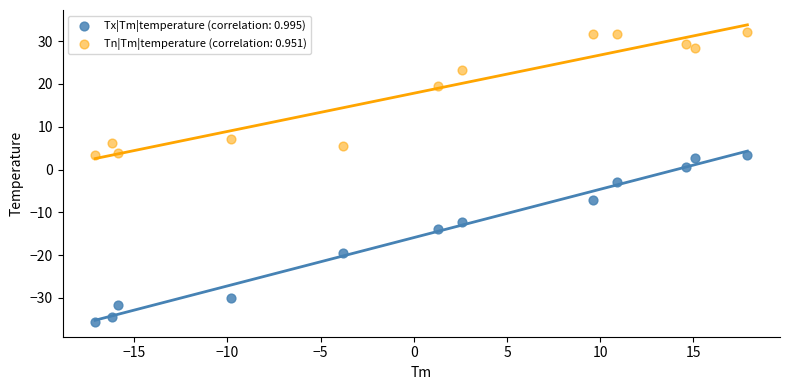

Which series reaches the minimum Y coordinate?

Tx|Tm|temperature (correlation: 0.995)